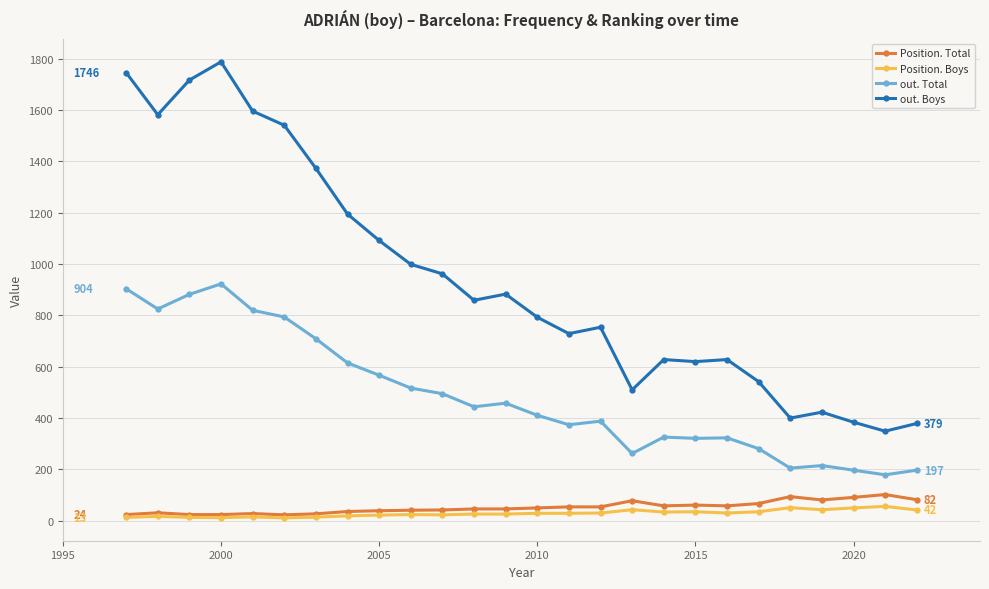

At how many categories does at least one series exceed 1153?

8